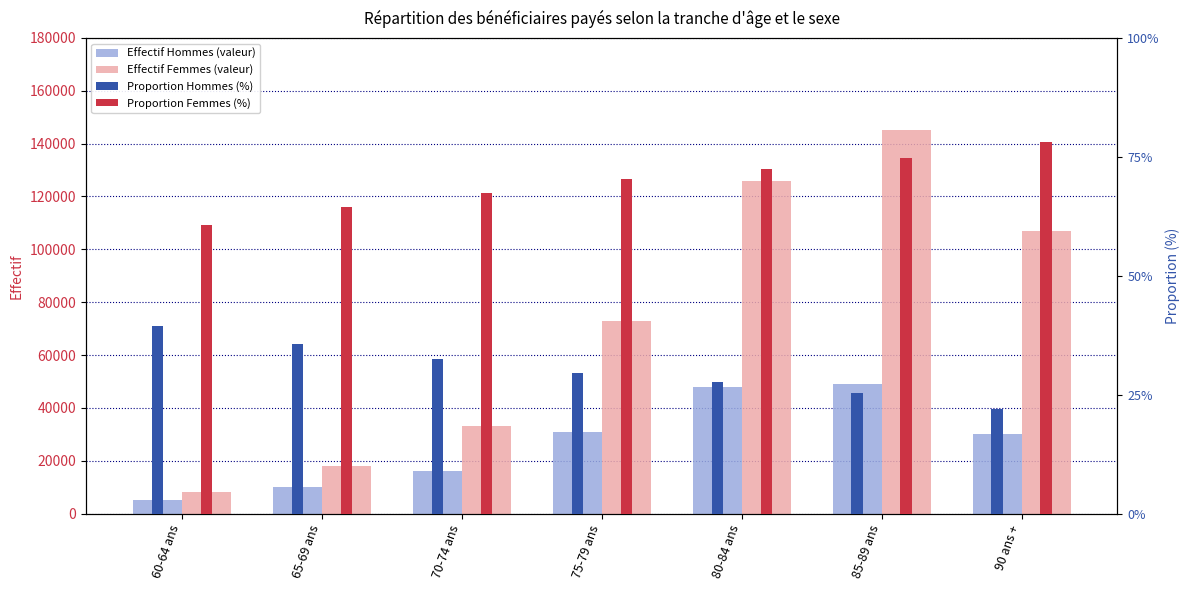

The Proportion Femmes (%) series shows 47.2 at 80-84 ans. True or false?

False